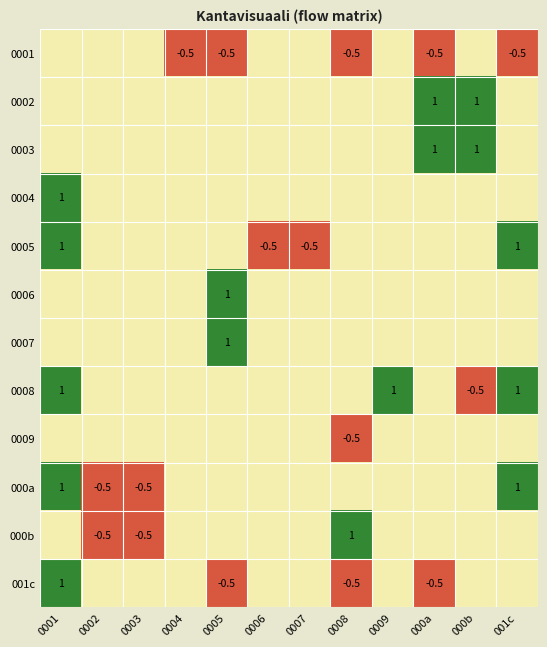

Which label corresponds to the smallest value in the chart?

0004